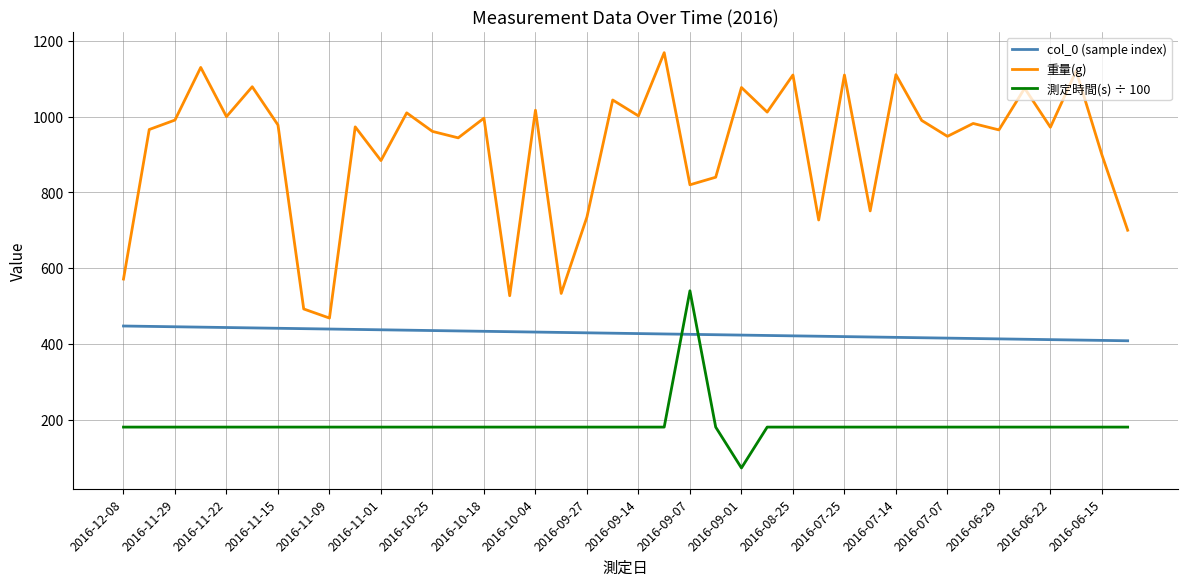

What is the highest value of the 重量(g) series?

1169